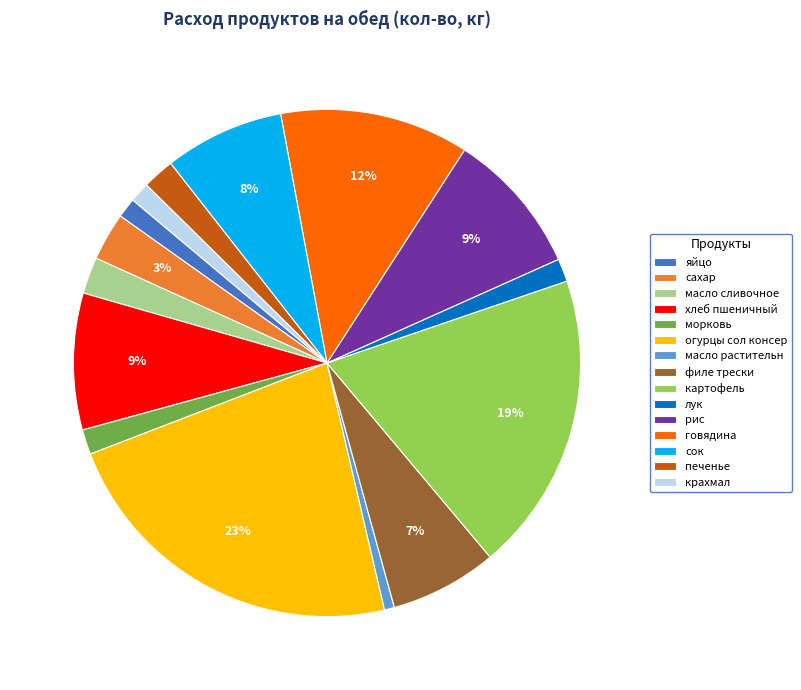

True or false: филе трески accounts for 7% of the total.

True